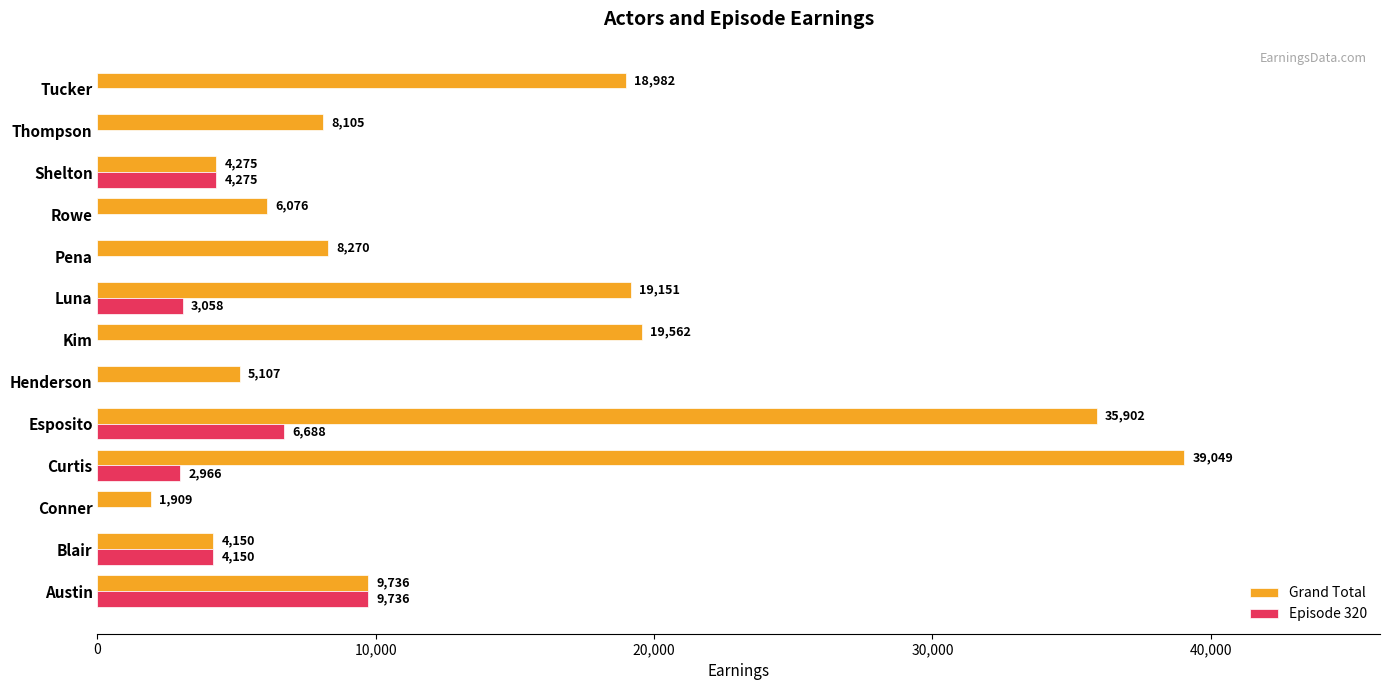

Which series has the largest total across all categories?

Grand Total